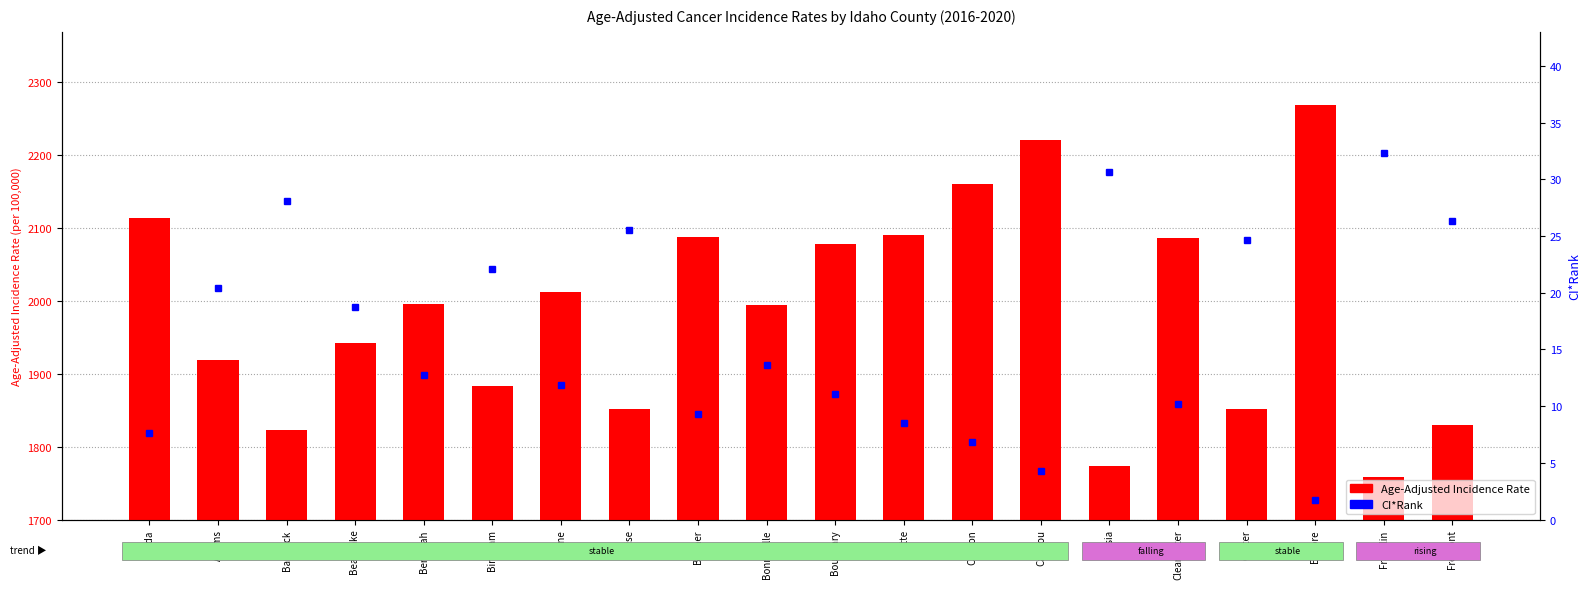

Which has a higher value, Caribou or Boundary?

Caribou